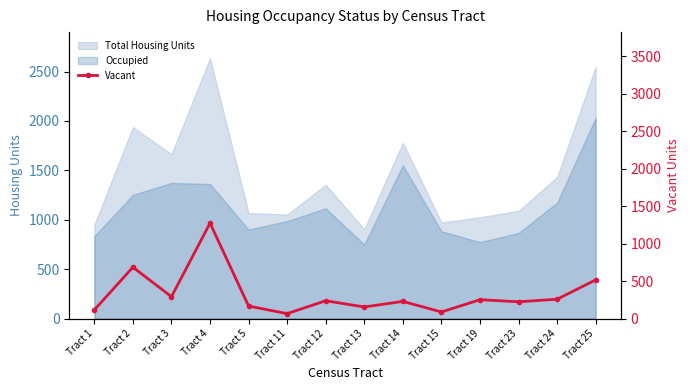

What is the sum of all values?

4560